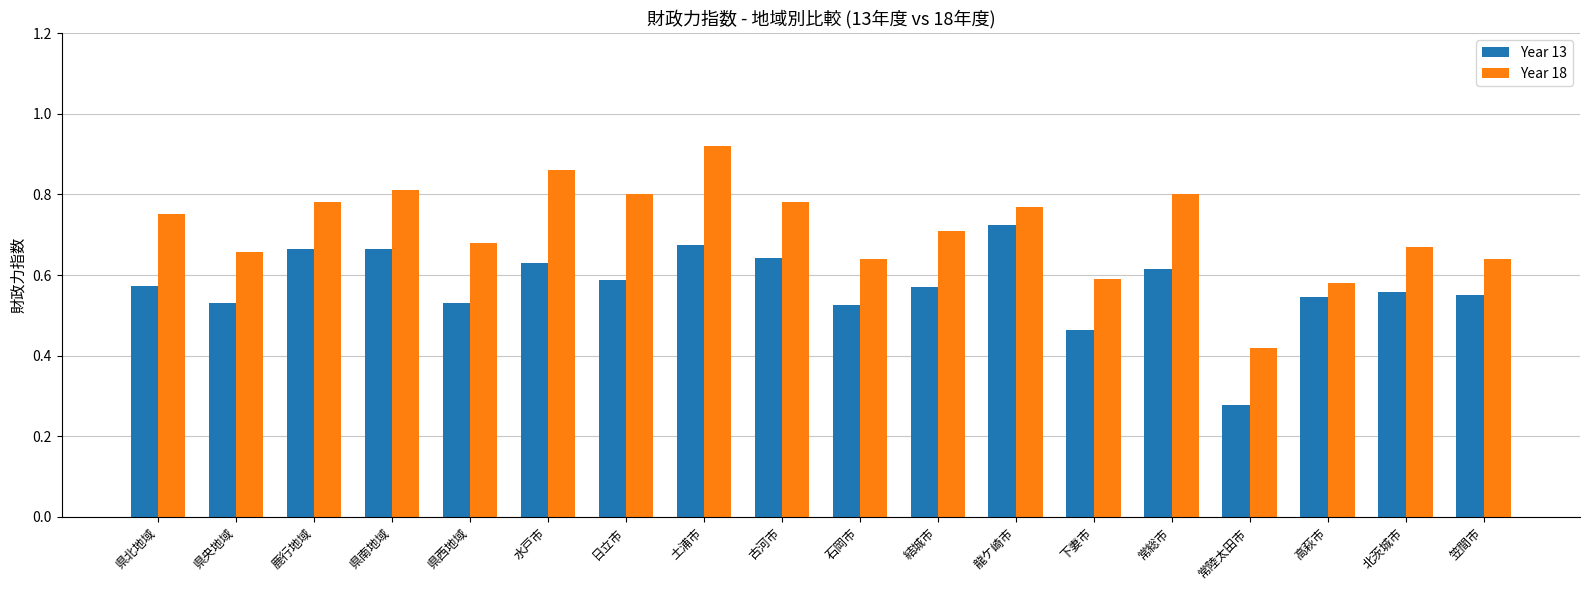

At which label does Year 18 reach its peak?

土浦市